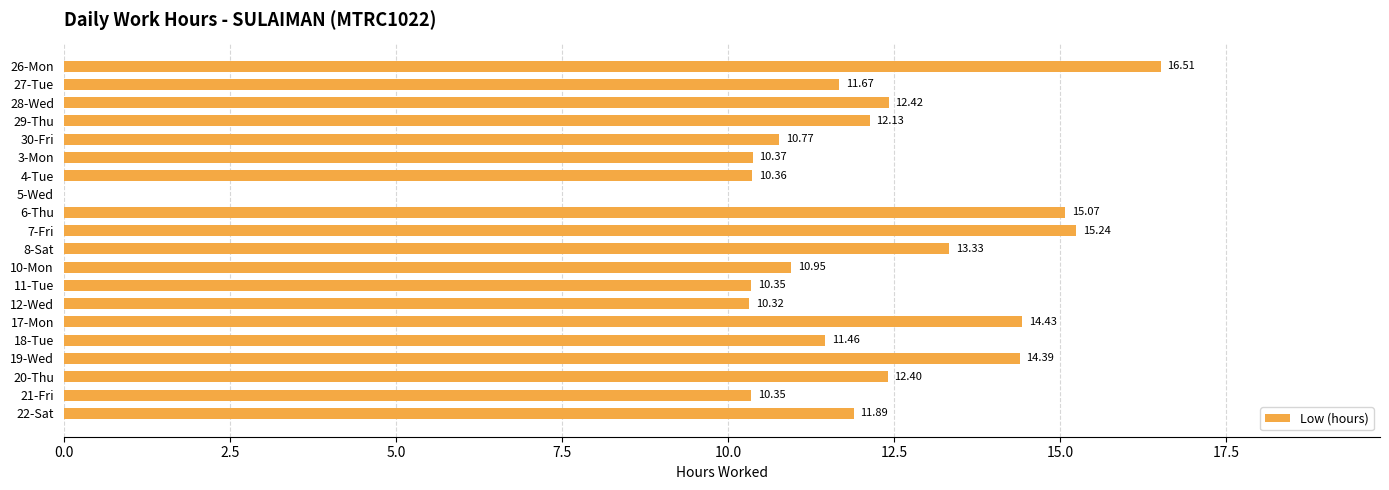

Count the number of values greater than 11.

12